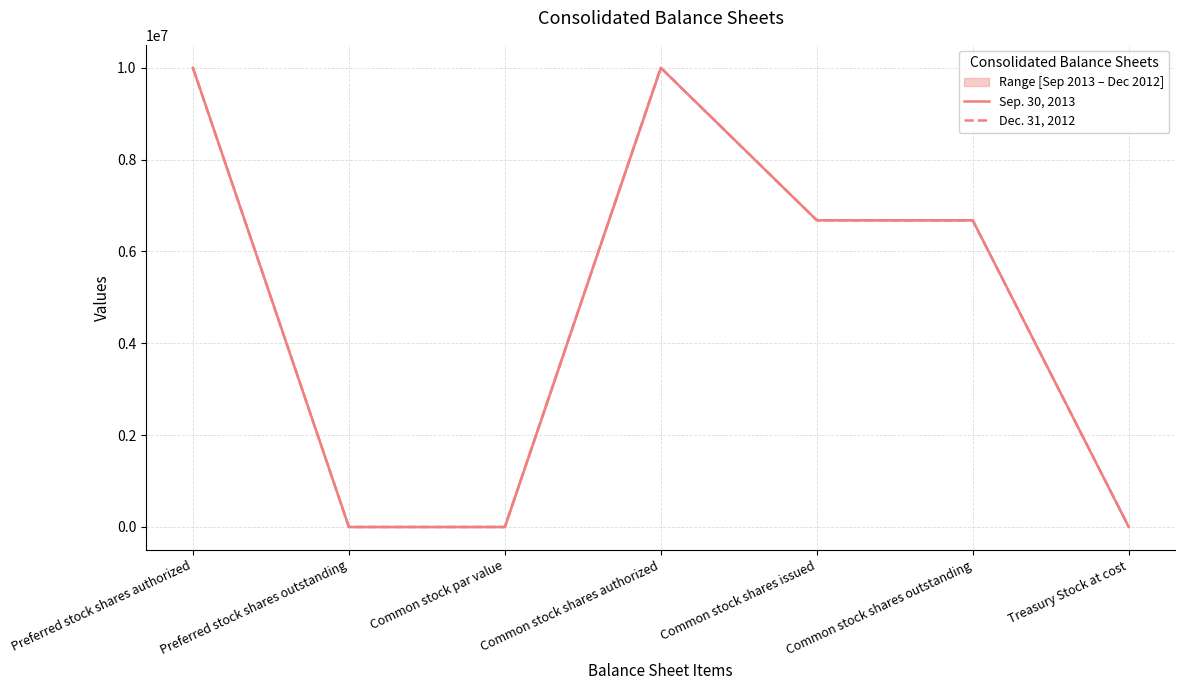

Is it true that Dec. 31, 2012 equals 13518123 at Preferred stock shares authorized?

False